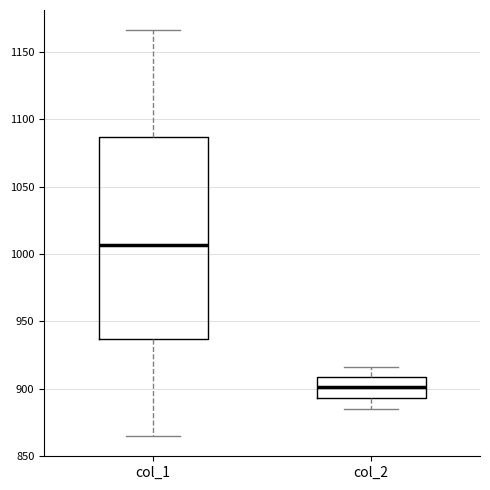

Reading left to right, transcribe this box plot: for each box, give where its median line is, the range the box spans, and where its two whiskers end, as read against the y-axis. The values are not printed on the chart, so give them approximately, as read against the axis.

col_1: median 1005, box 935 to 1085, whiskers 865 to 1165
col_2: median 900, box 895 to 910, whiskers 885 to 915